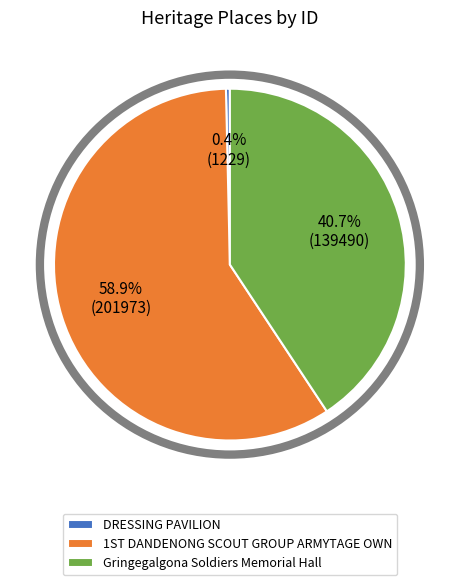

How many slices are in this pie chart?

3